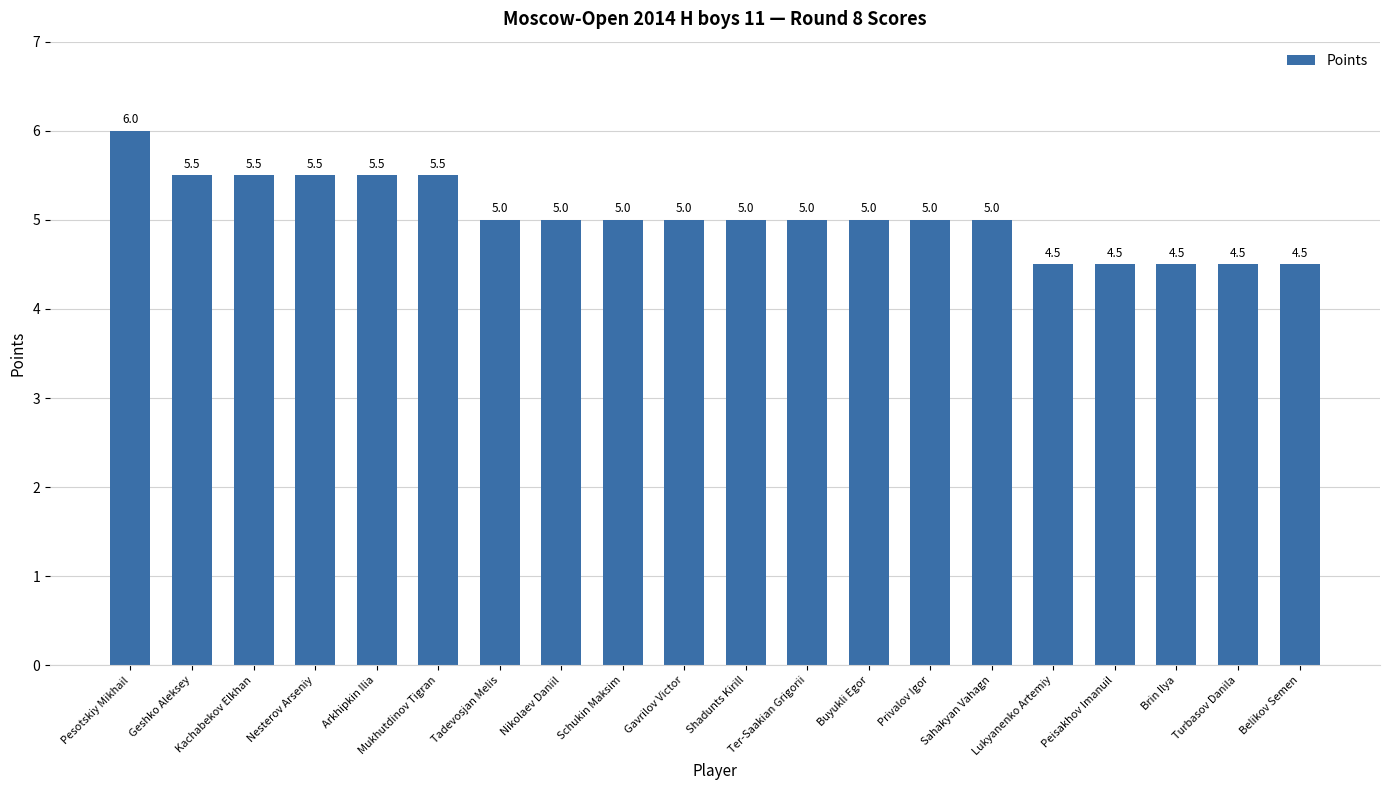

What is the ratio of the value at Kachabekov Elkhan to the value at Gavrilov Victor?

1.1